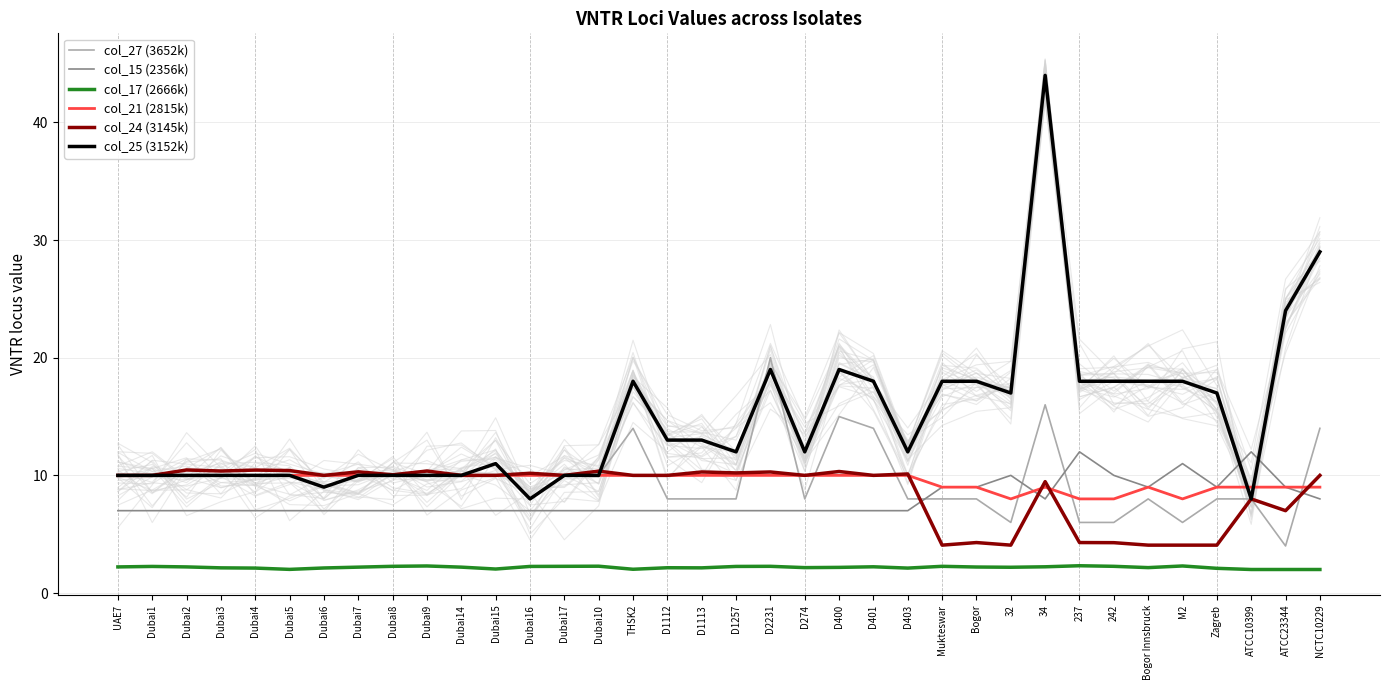

What position from the right is ATCC10399?

3